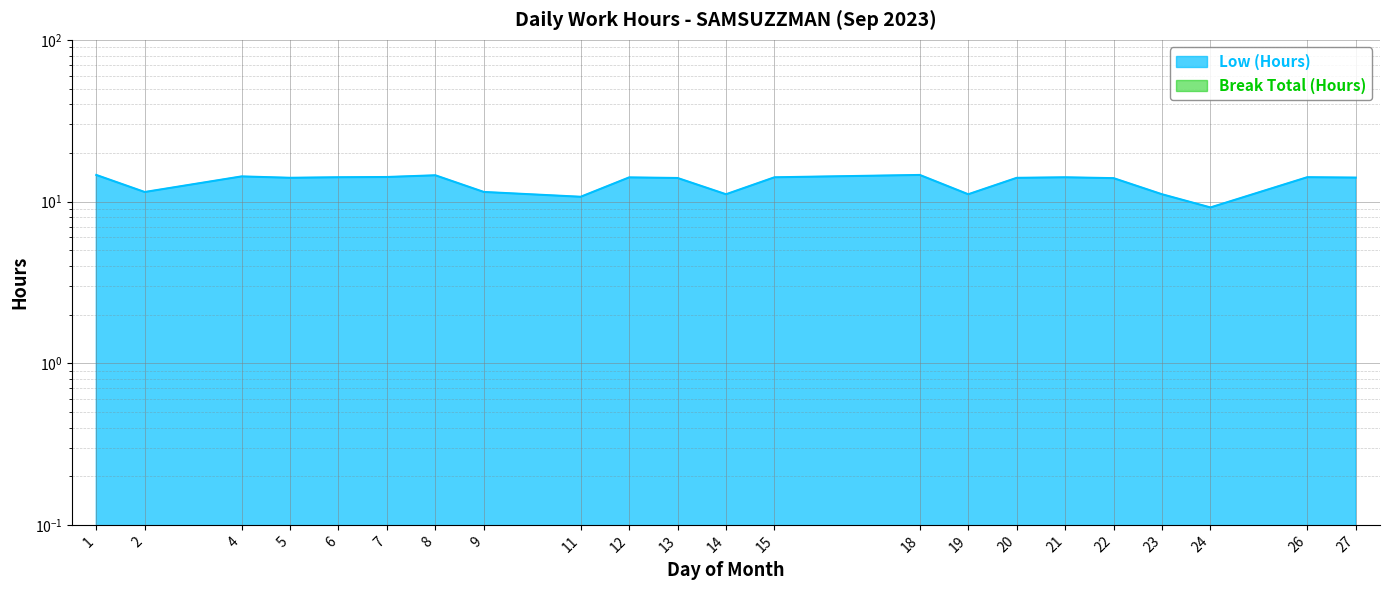

Approximately how many times larger is the value at 26 compared to 1?

1.0